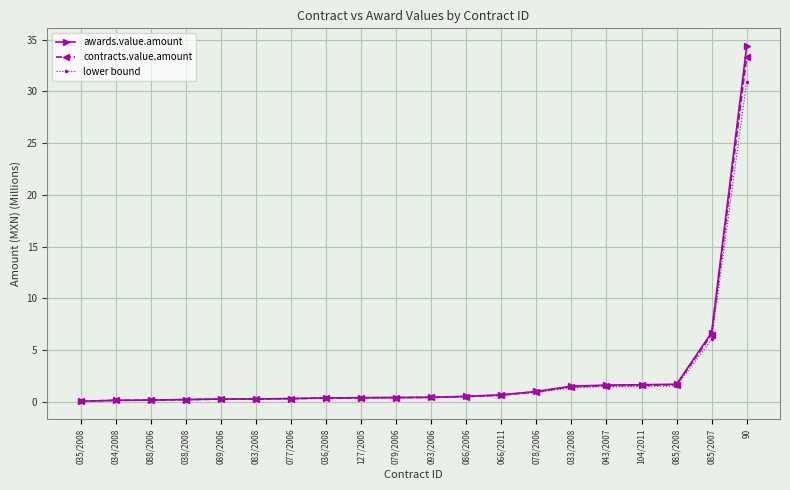

What is the highest value of the awards.value.amount series?

34.4